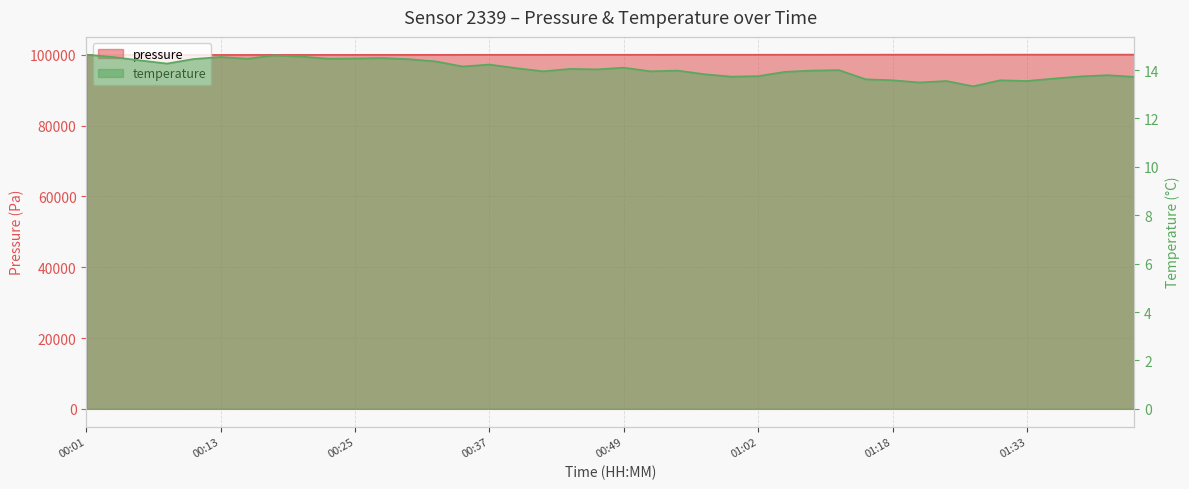

List the labels in order of temperature value, largest first.

00:01, 00:18, 00:20, 00:03, 00:13, 00:27, 00:25, 00:15, 00:23, 00:11, 00:30, 00:06, 00:32, 00:08, 00:37, 00:35, 00:49, 00:40, 00:45, 00:47, 01:10, 00:54, 01:07, 00:42, 00:52, 01:04, 00:57, 01:41, 01:02, 01:39, 00:59, 01:44, 01:36, 01:15, 01:18, 01:28, 01:22, 01:33, 01:20, 01:25